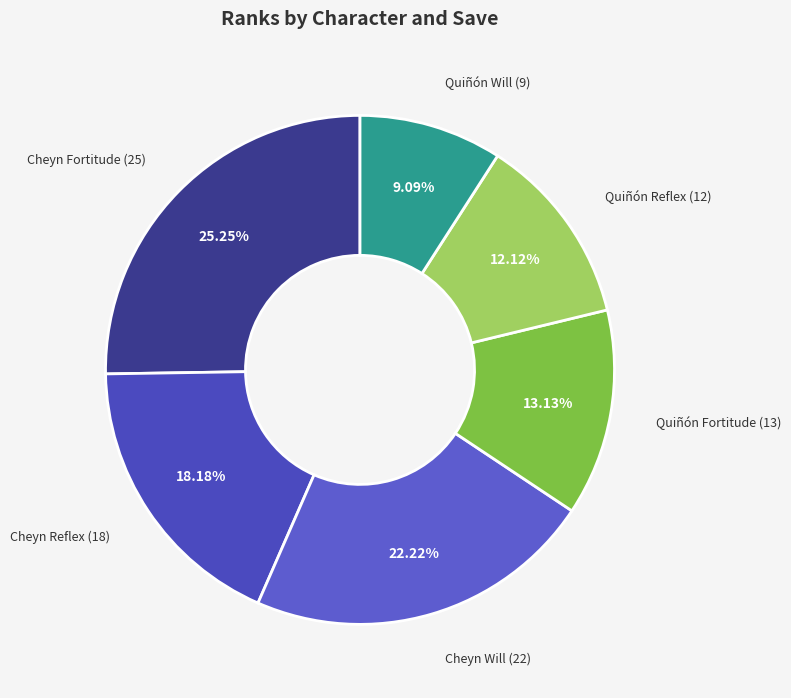

True or false: Cheyn Will accounts for 29% of the total.

False